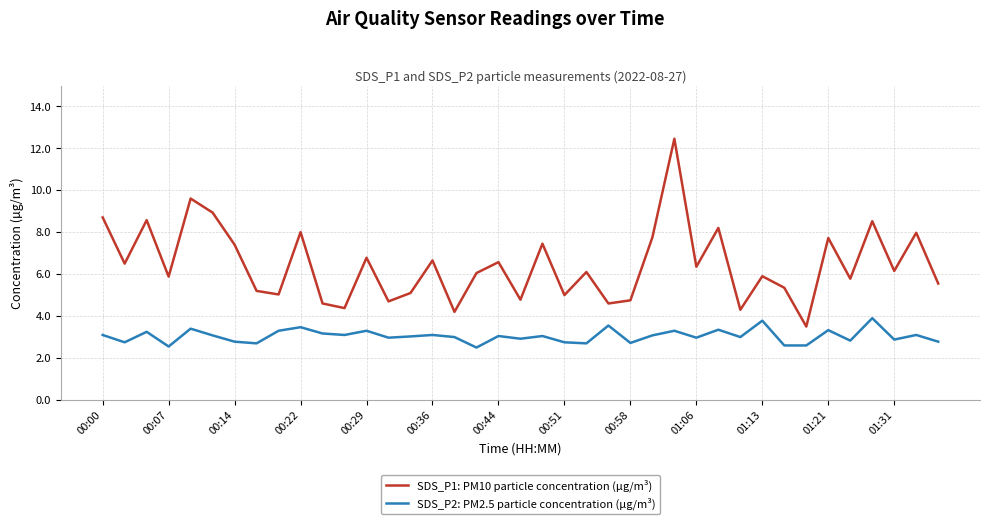

List the series in order of their peak value, lowest first.

SDS_P2: PM2.5 particle concentration (µg/m³), SDS_P1: PM10 particle concentration (µg/m³)